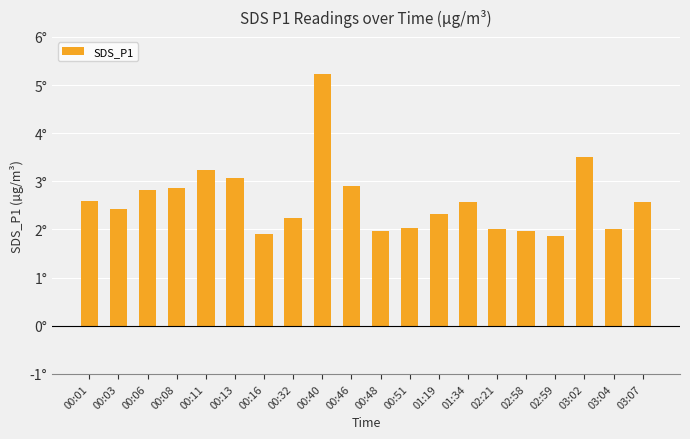

True or false: the data shows 3.5 at 00:32.

False